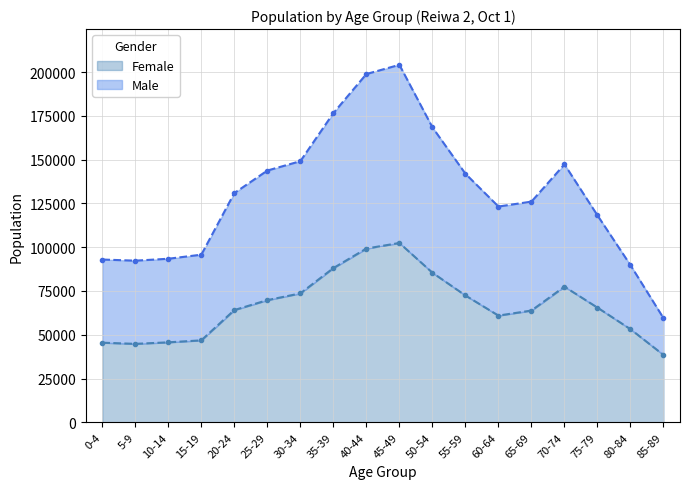

At which category does Male reach its first local peak?

45-49